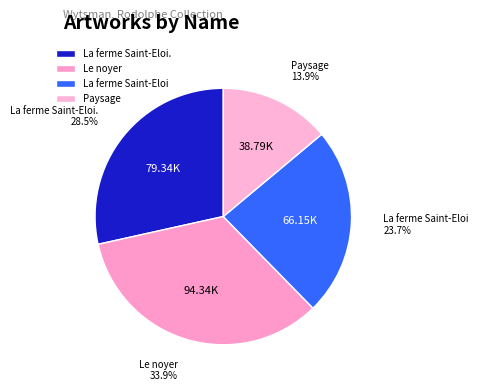

Is there a majority slice in this chart?

No